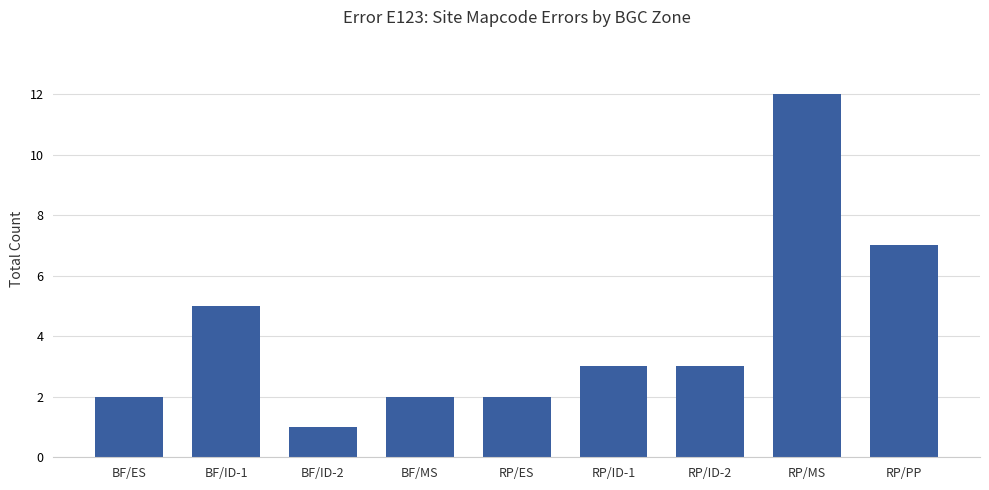

Reading left to right, list all the values displayed in this chart.

BF/ES=2	BF/ID-1=5	BF/ID-2=1	BF/MS=2	RP/ES=2	RP/ID-1=3	RP/ID-2=3	RP/MS=12	RP/PP=7